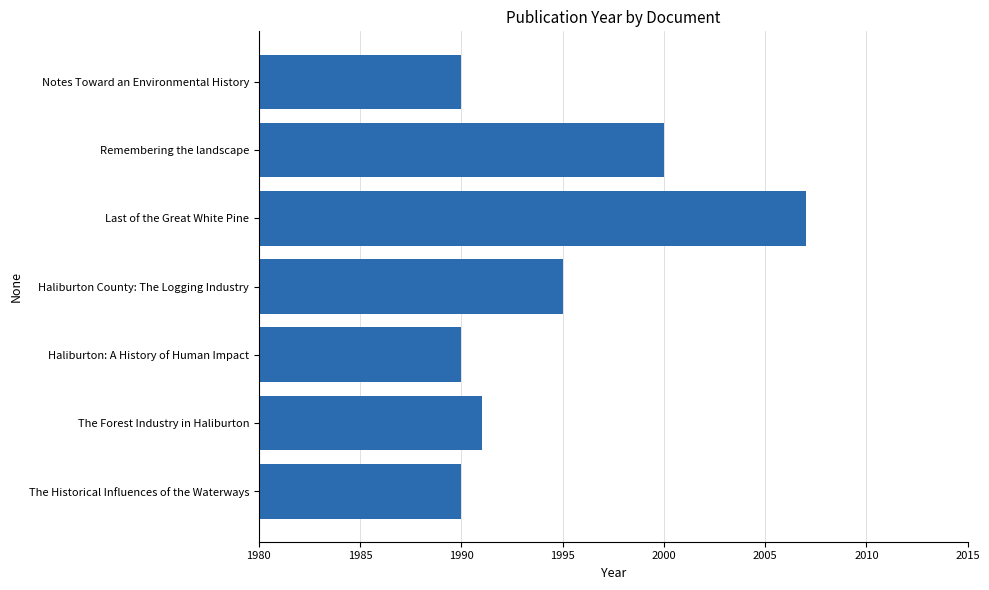

What is the difference between the values at Haliburton County: The Logging Industry and The Historical Influences of the Waterways?

5